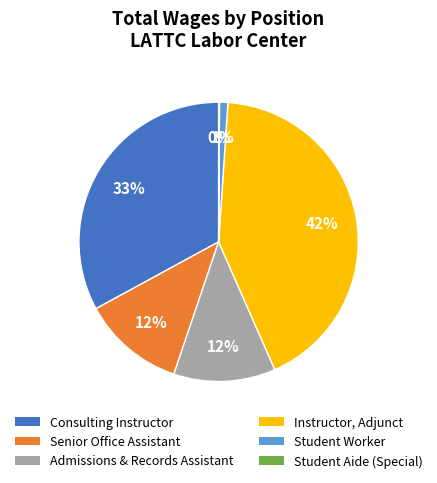

What is the largest slice in the pie chart?

Instructor, Adjunct